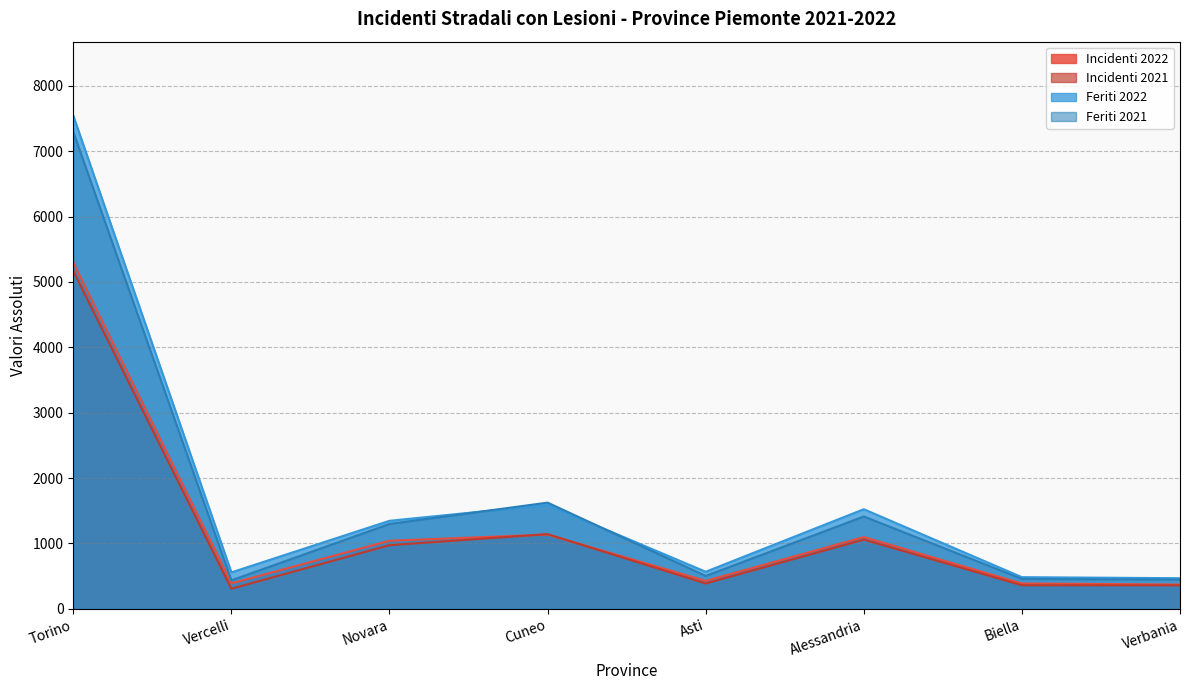

Which series has the largest total across all categories?

Feriti 2022